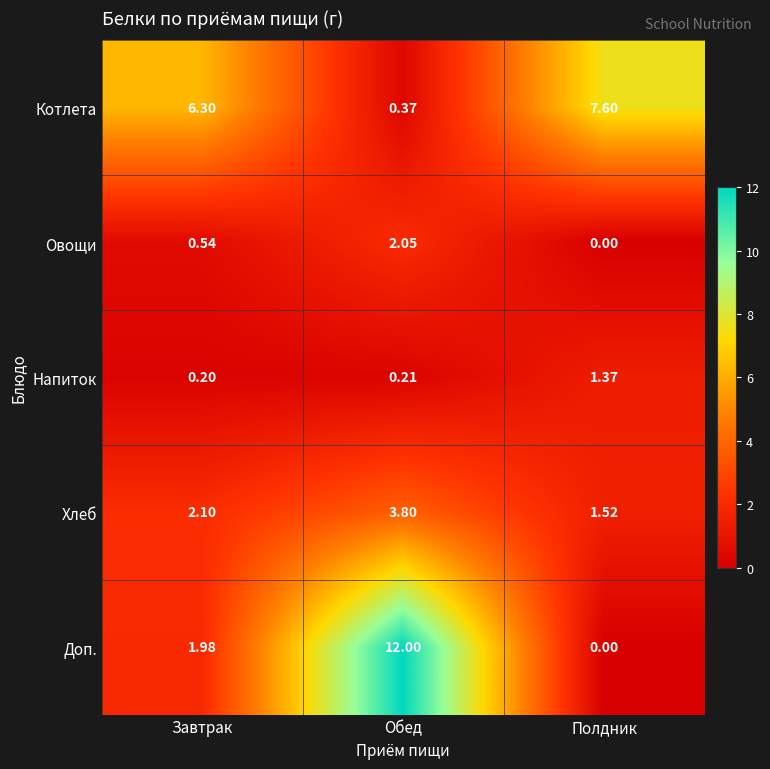

Which series has the largest total across all categories?

Котлета